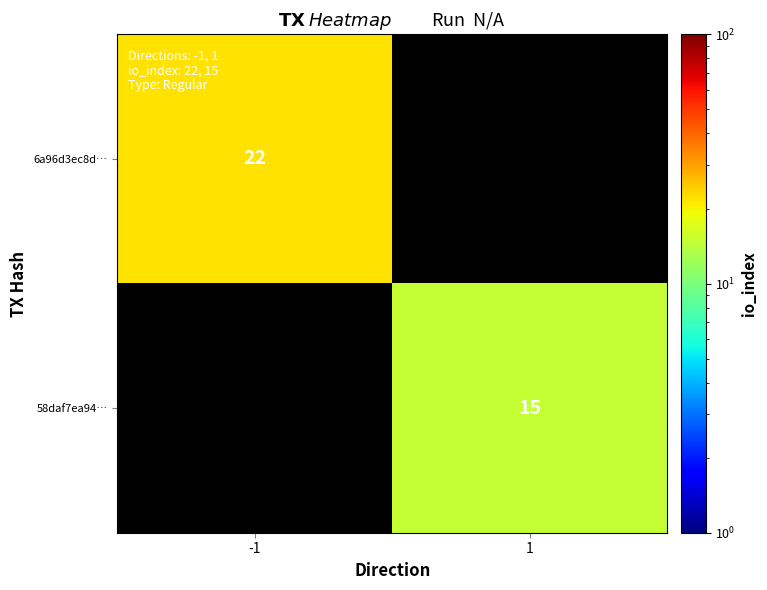

The value of 58daf7ea94… at 1 is 15. True or false?

True